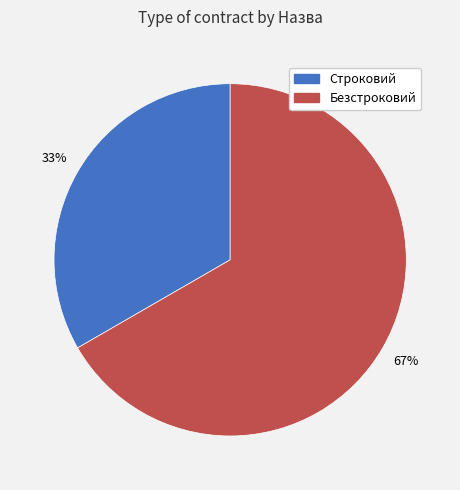

Combined, do Строковий and Безстроковий account for over 50%?

Yes